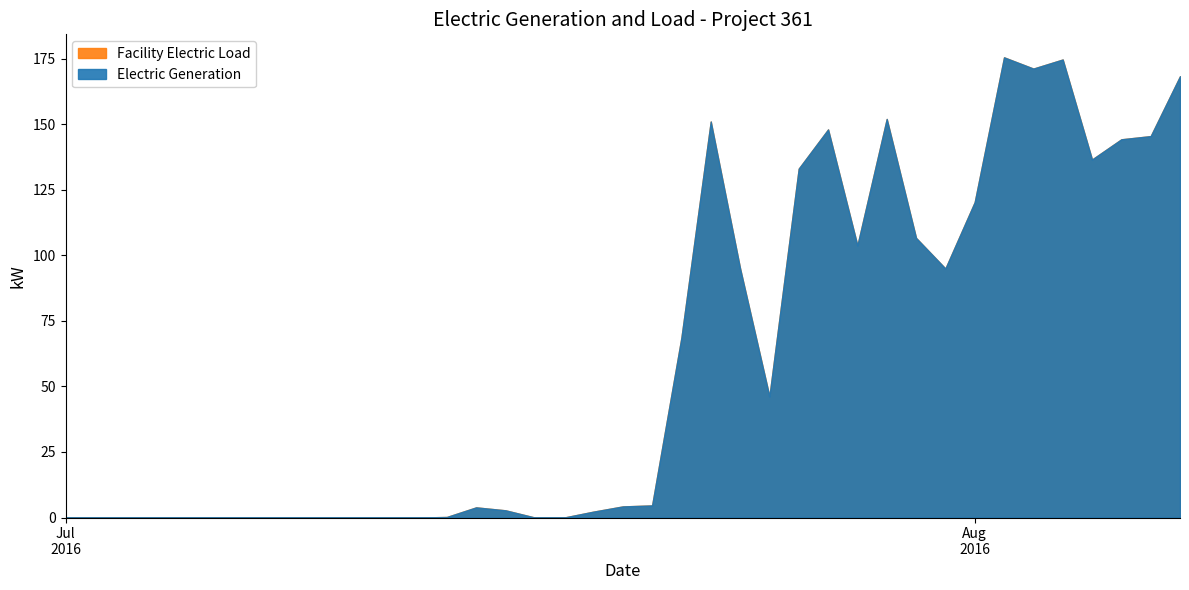

What is the total value across all series at 2016-07-21?

9.2